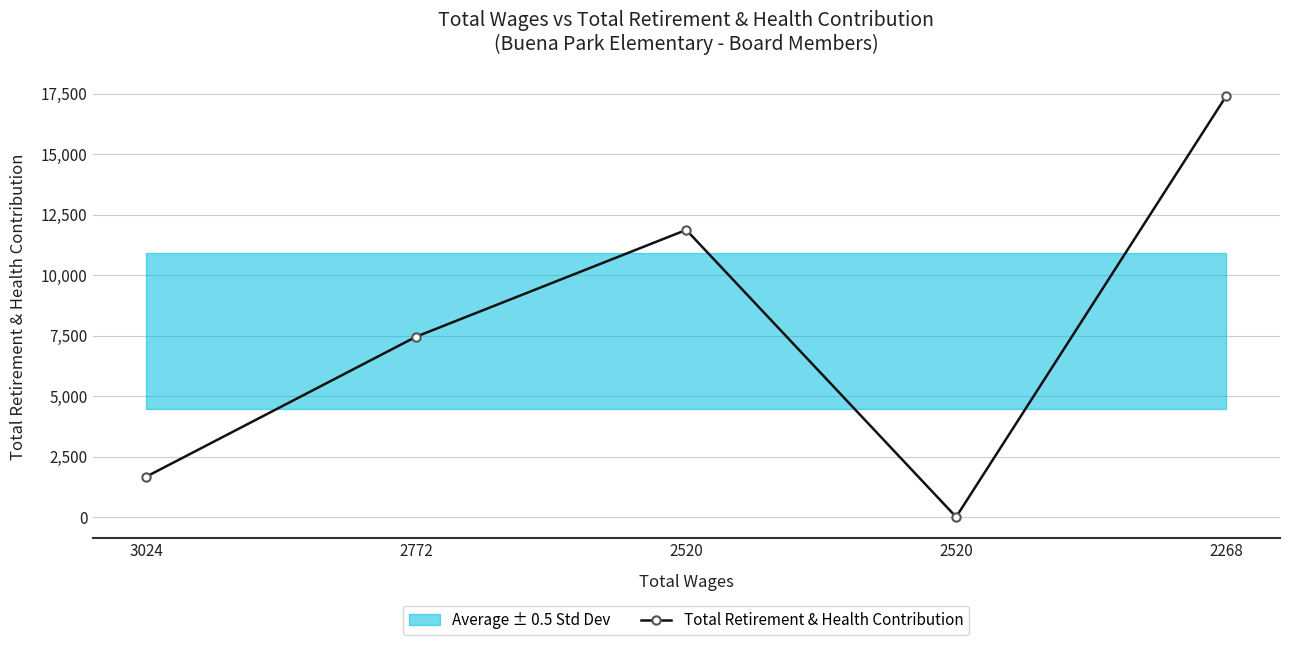

The chart shows a value of 18487 at 2520. True or false?

False